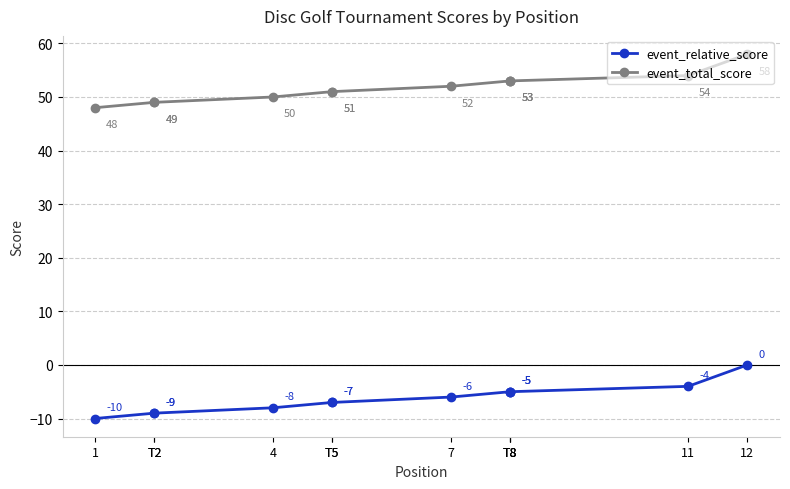

What is the sum of the event_total_score values at T8 and 4?

103